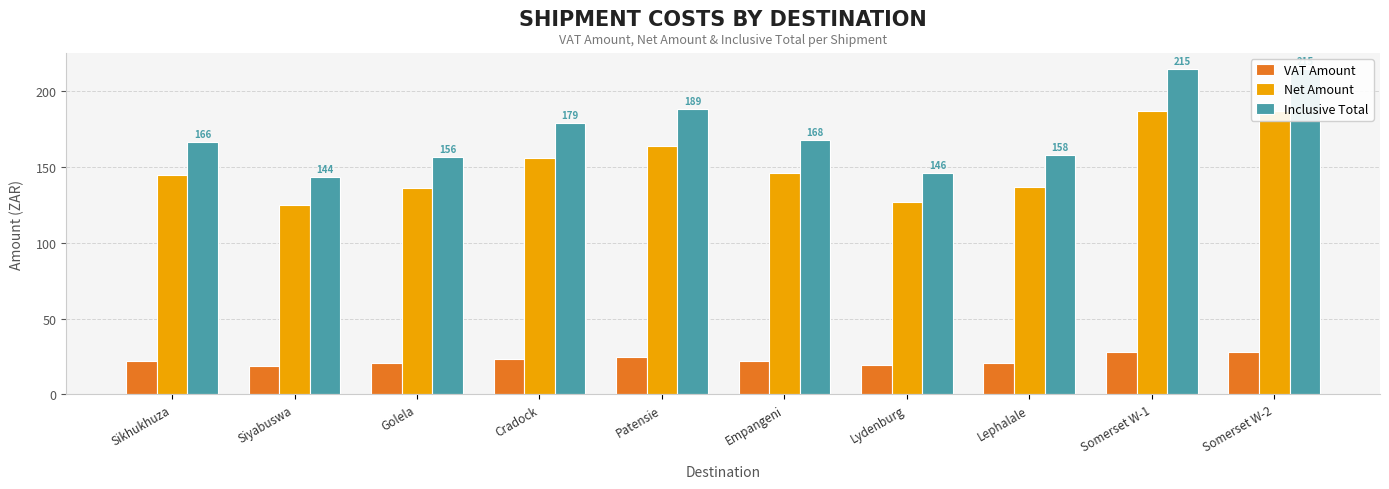

Read the Inclusive Total value at Somerset W-1.

214.7